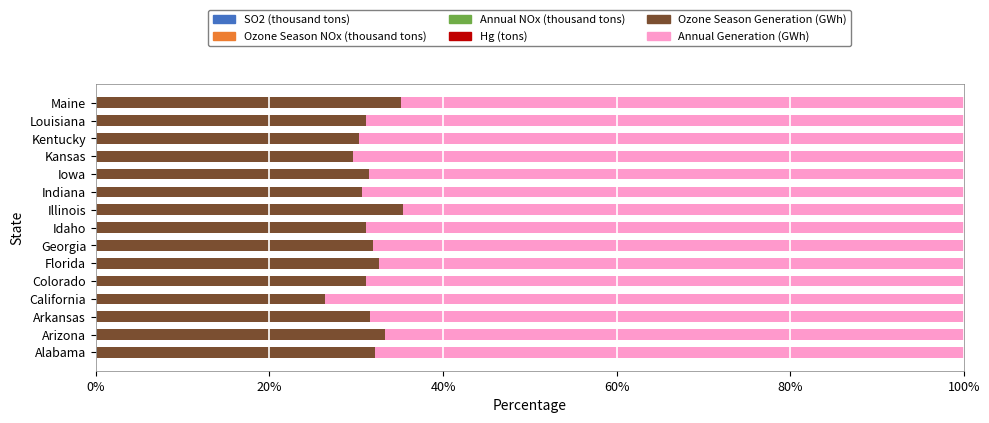

How many series are shown in this chart?

6